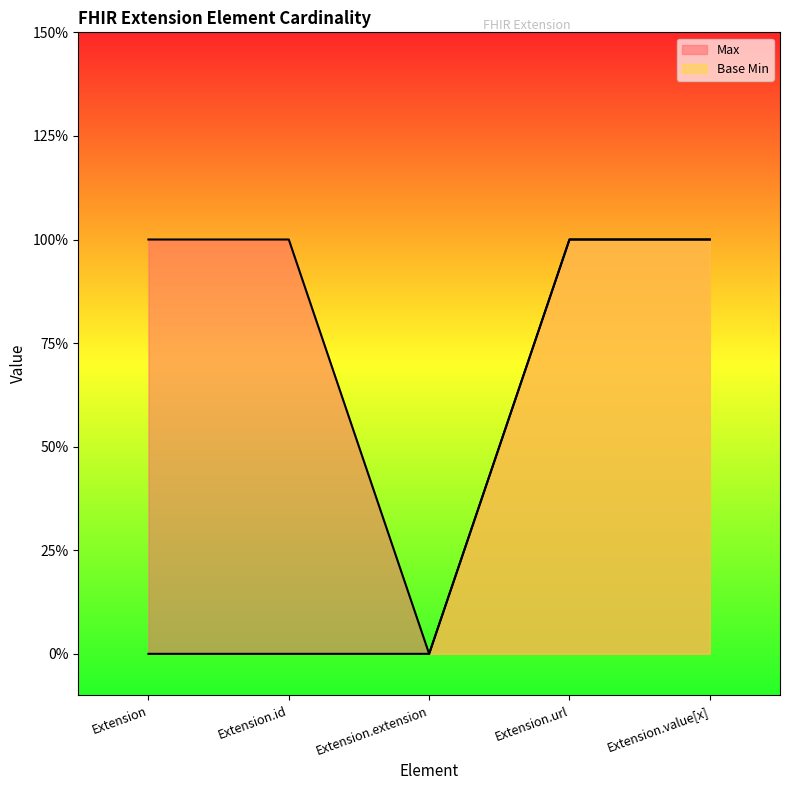

At Extension.value[x], list the series in order from smallest to largest.

Max, Base Min